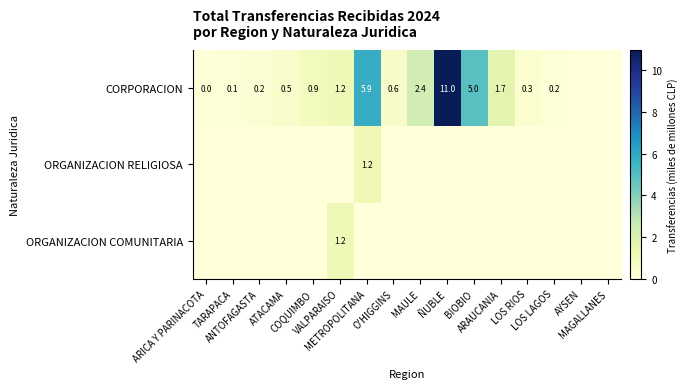

What is the spread (max minus min) of values at ÑUBLE?

11.0